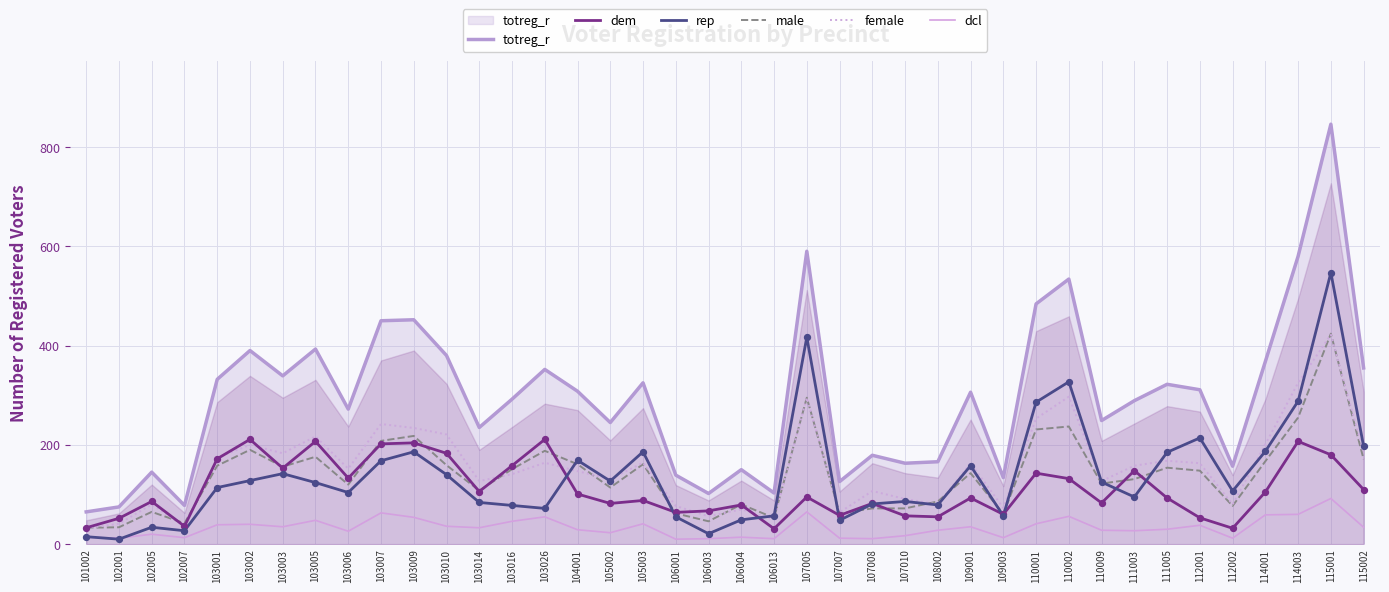

Is the value of female at 103001 greater than the value of male at 103026?

No